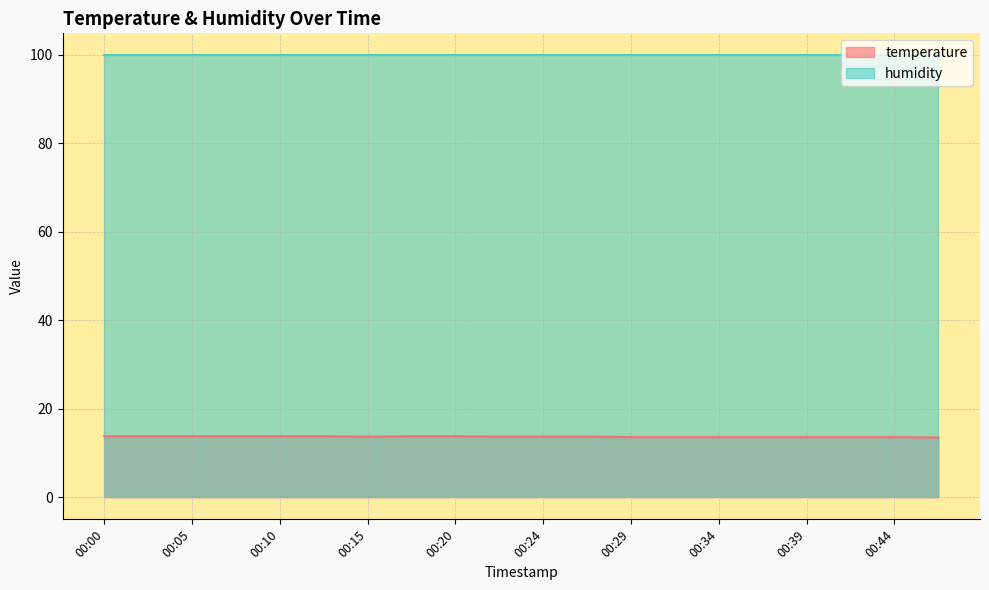

Is it true that temperature equals 22.1 at 00:29?

False